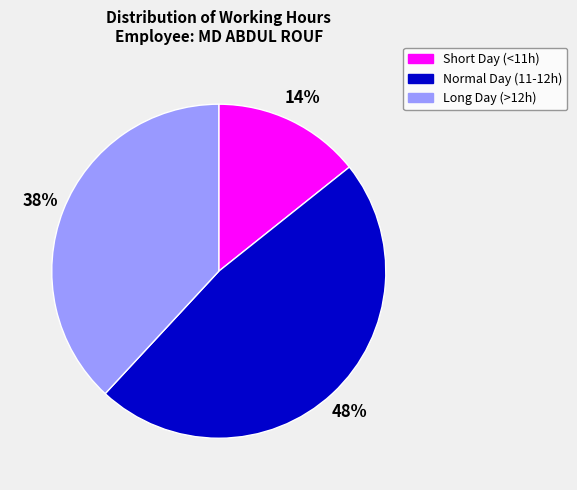

Is there any slice that represents more than half of the pie?

No